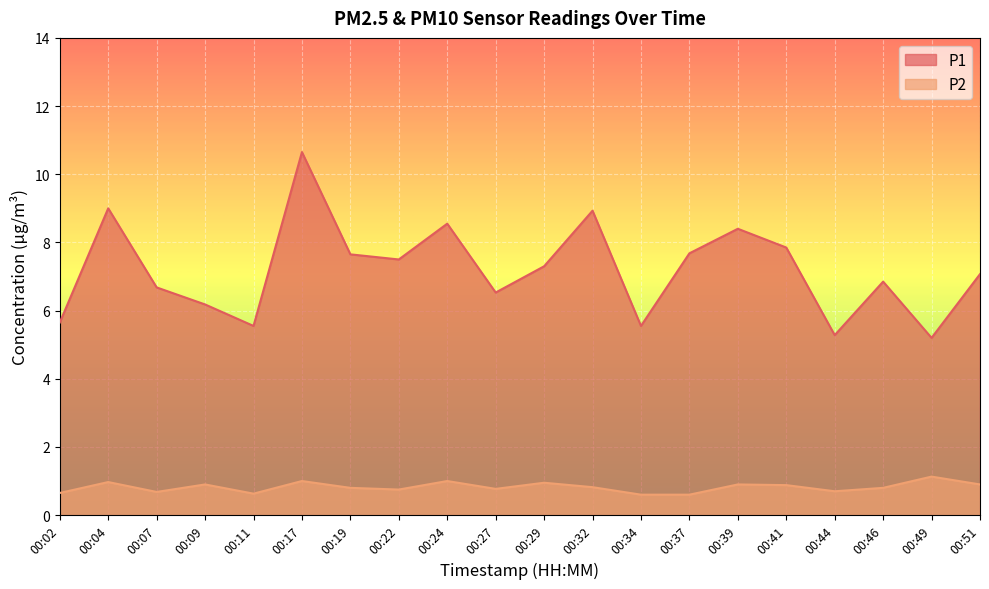

Is the value of P1 at 00:46 greater than the value of P2 at 00:46?

Yes